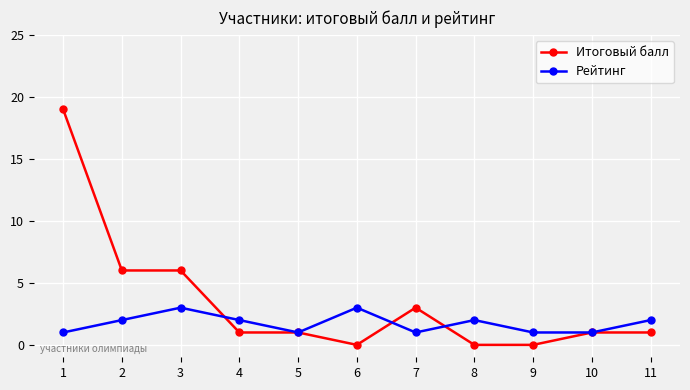

What is the value of the Рейтинг point at the 10th from the left?

1